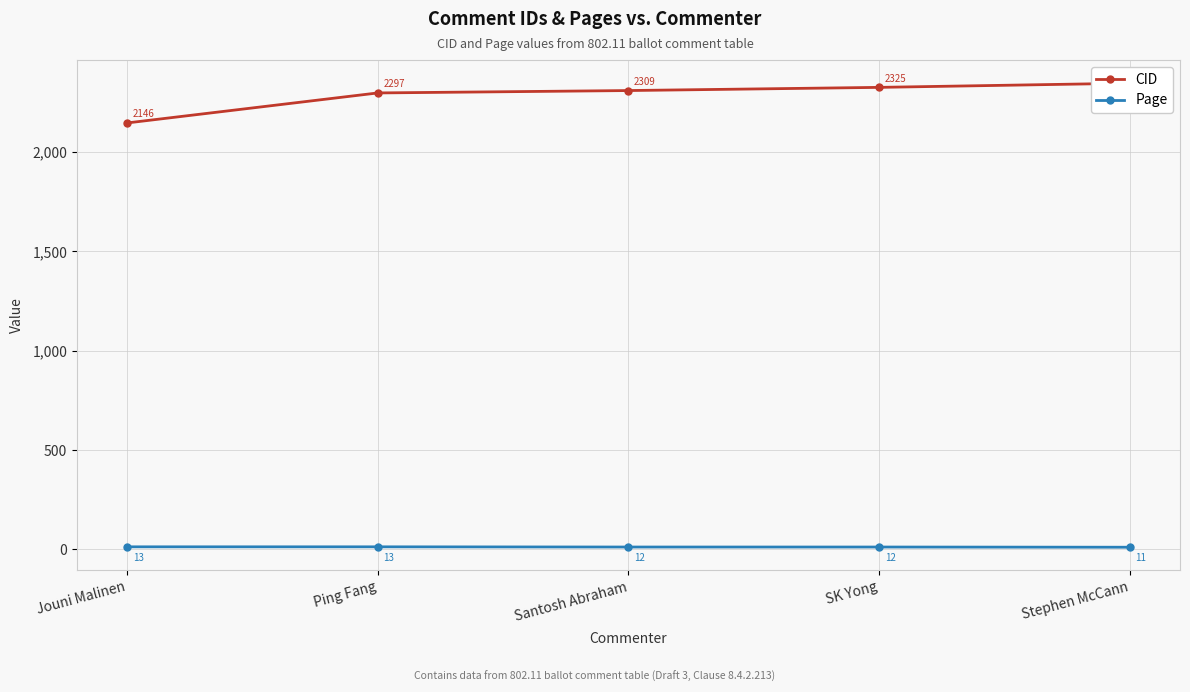

Between Ping Fang and Stephen McCann, which series saw the biggest shift?

CID